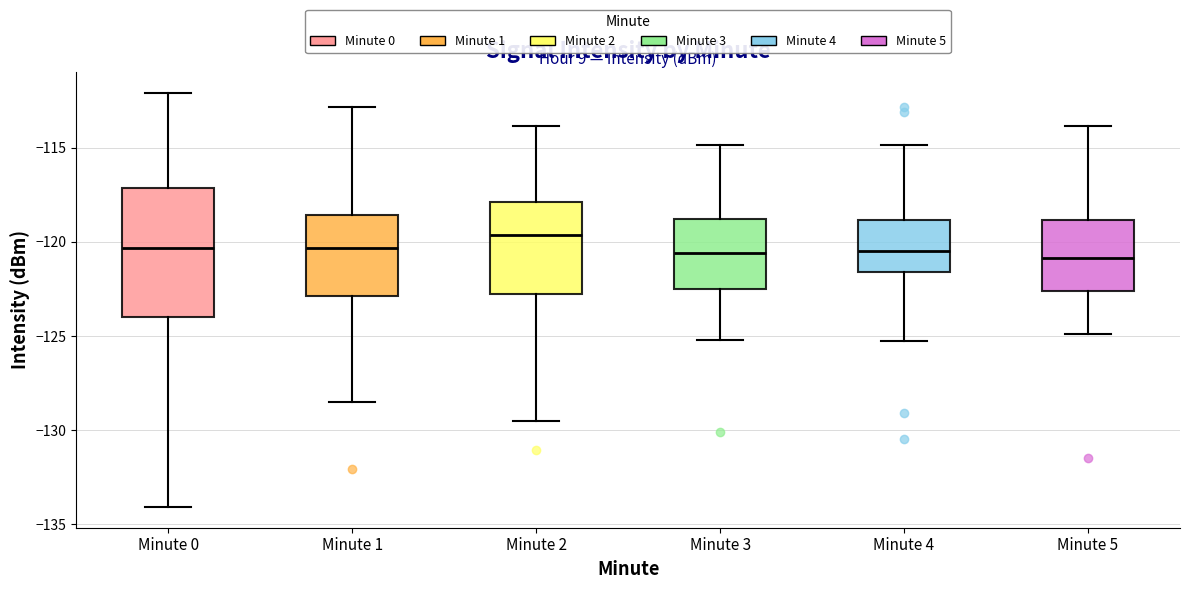

Reading left to right, read every box against the y-axis: the position of its median line, the range the box covers, and the ends of its whiskers. The values are not printed on the chart, so give them approximately, as read against the axis.

Minute 0: median -120.5, box -124.0 to -117.0, whiskers -134.0 to -112.0
Minute 1: median -120.5, box -123.0 to -118.5, whiskers -128.5 to -113.0
Minute 2: median -119.5, box -123.0 to -118.0, whiskers -129.5 to -114.0
Minute 3: median -120.5, box -122.5 to -119.0, whiskers -125.0 to -115.0
Minute 4: median -120.5, box -121.5 to -119.0, whiskers -125.5 to -115.0
Minute 5: median -121.0, box -122.5 to -119.0, whiskers -125.0 to -114.0